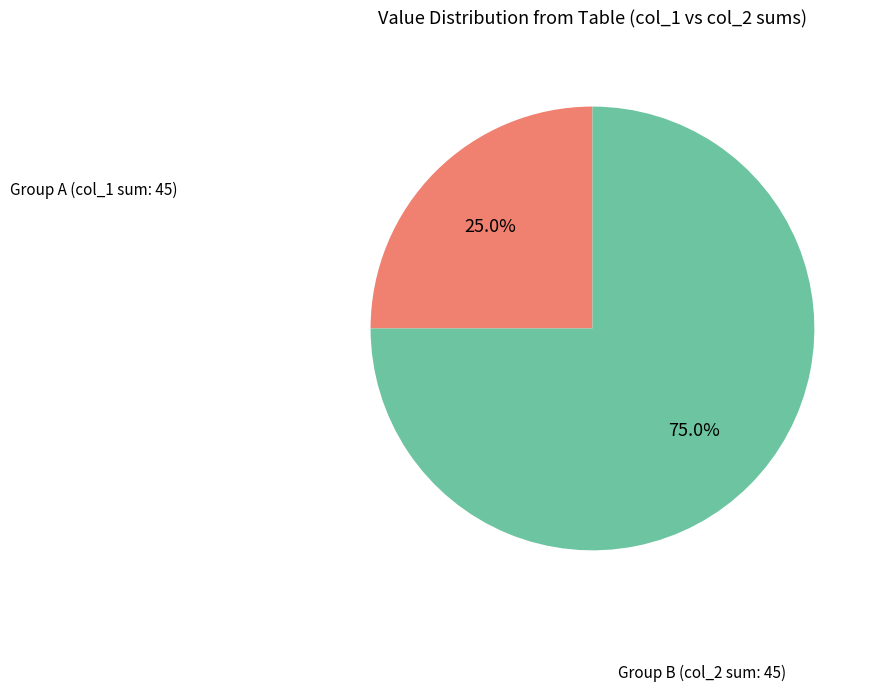

Is the sum of Group A (col_1 sum: 45) and Group B (col_2 sum: 45) greater than half?

Yes